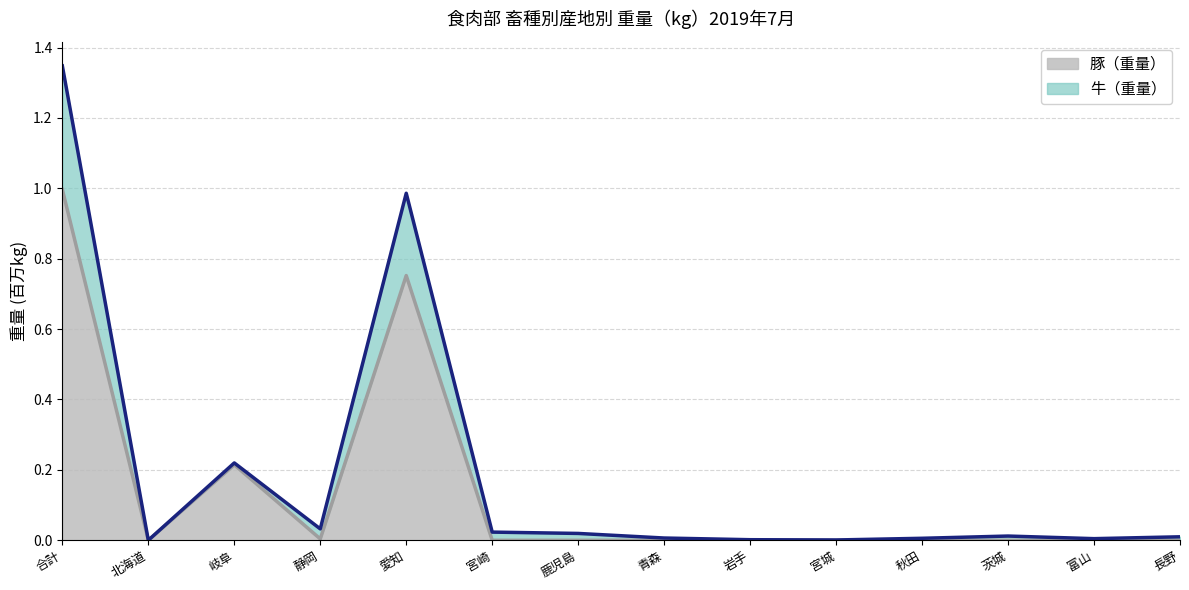

Which series changed the most between 宮城 and 秋田?

牛（重量）